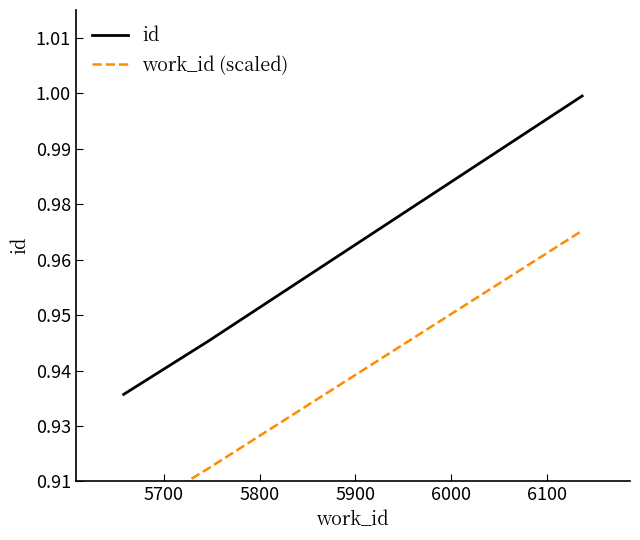

What are all the series names shown in the legend?

id, work_id (scaled)